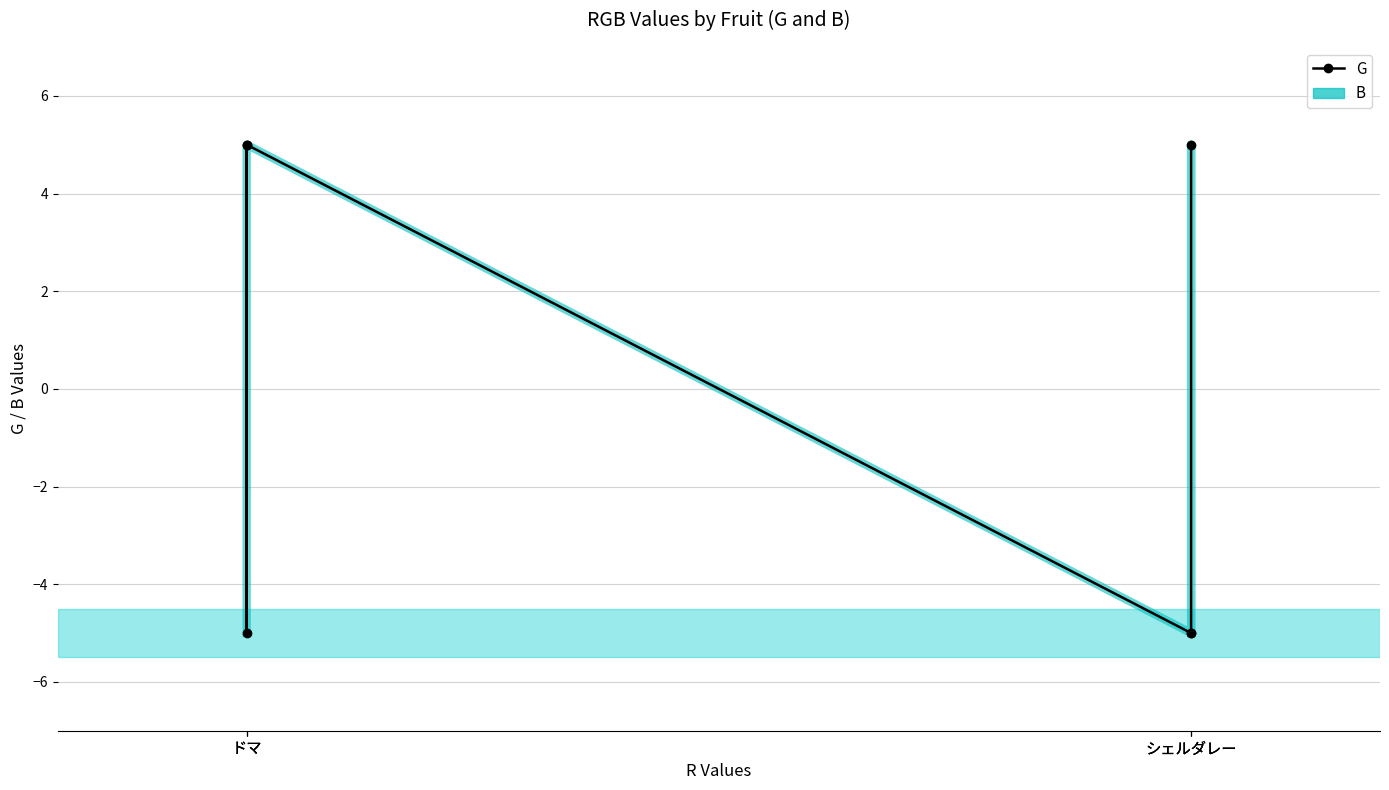

What is the difference between the second highest and second lowest values in the B series?

10